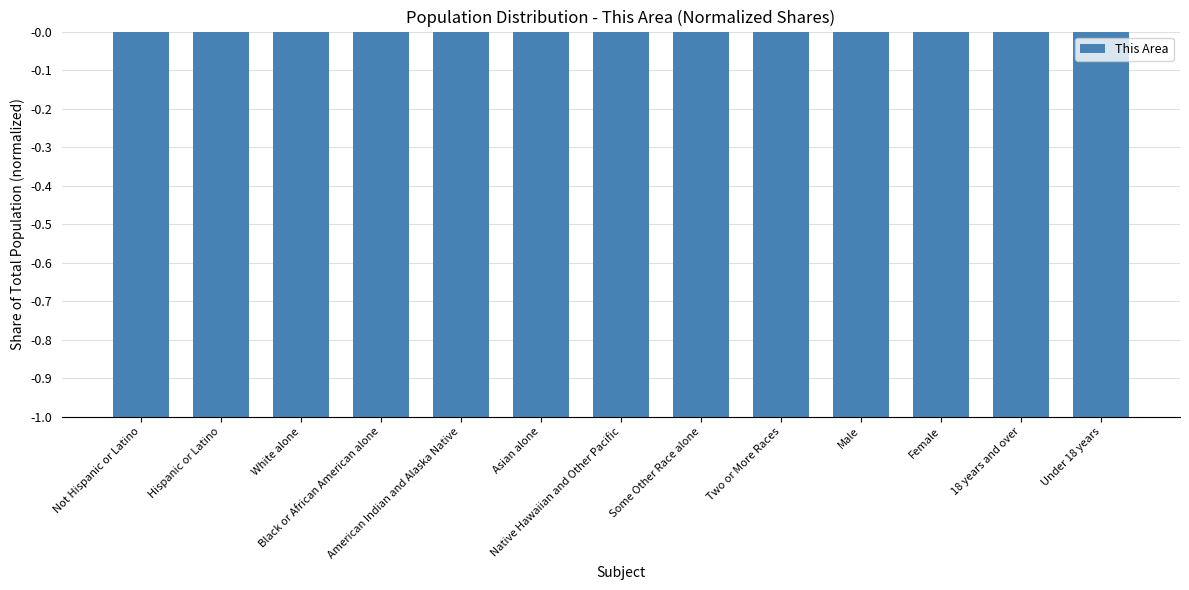

Are the bars horizontal?

No